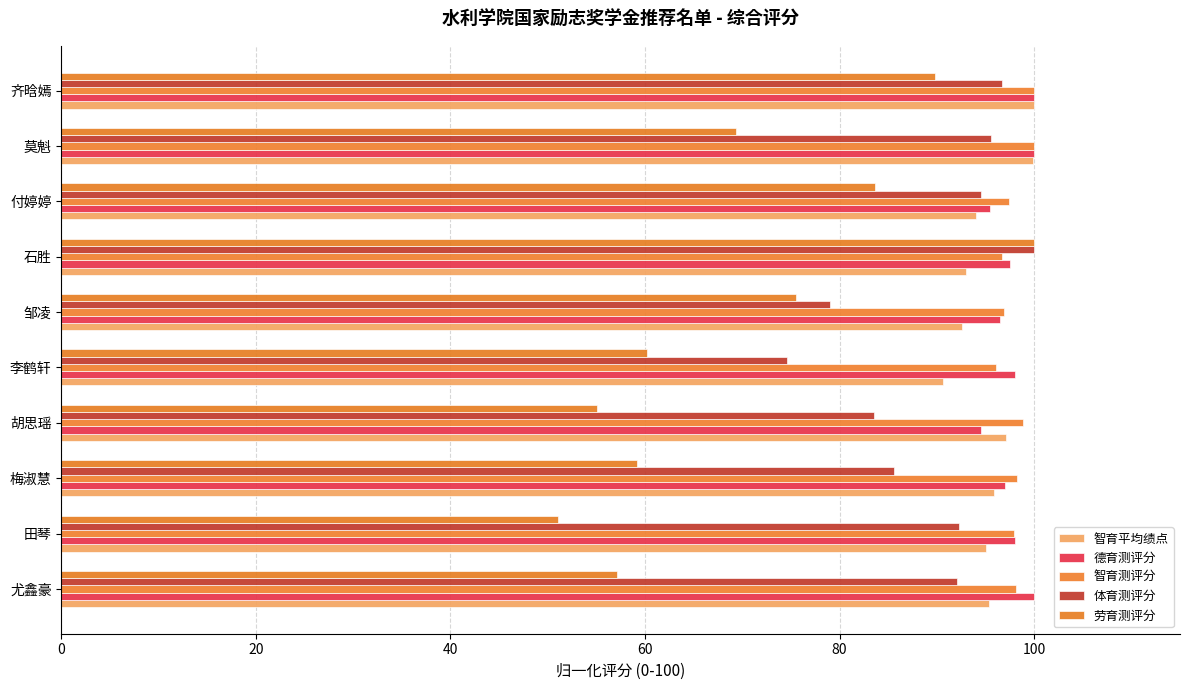

What is the average value of the 智育测评分 series?

98.0